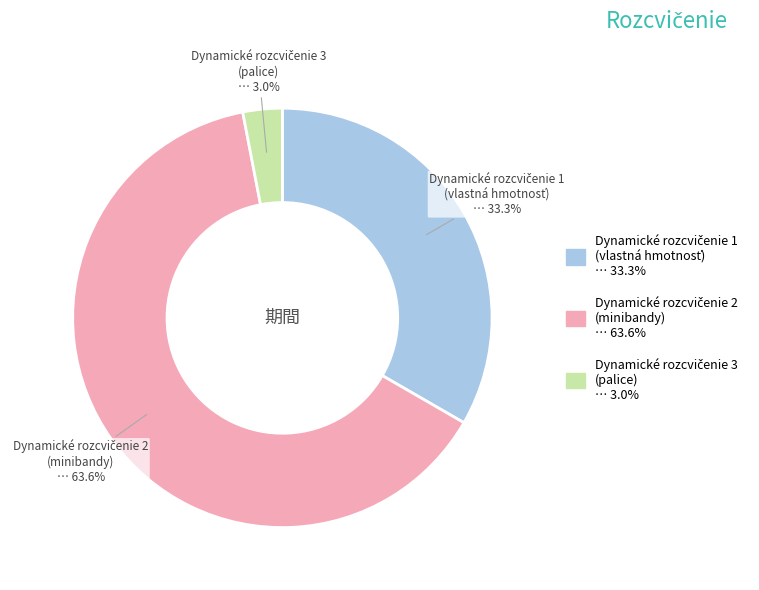

How many segments does this pie chart have?

3